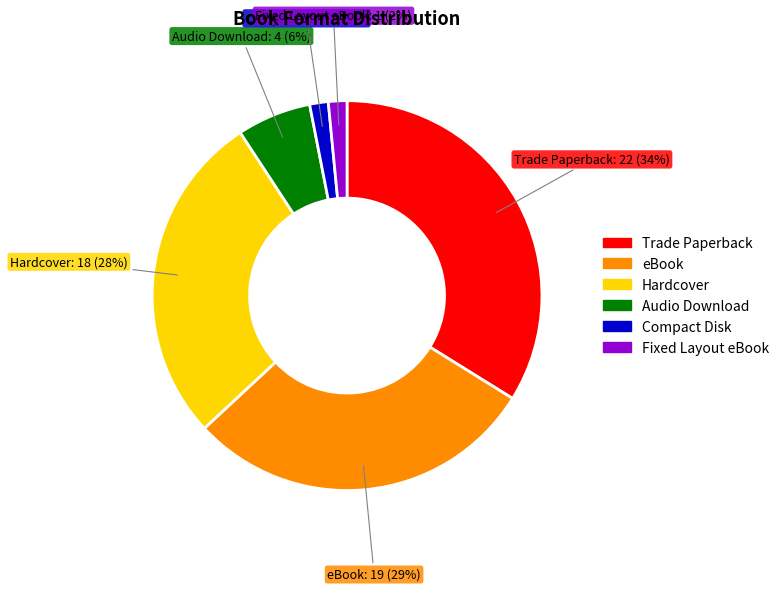

To the nearest percent, what is the difference between the largest and smallest slice percentages?

32%